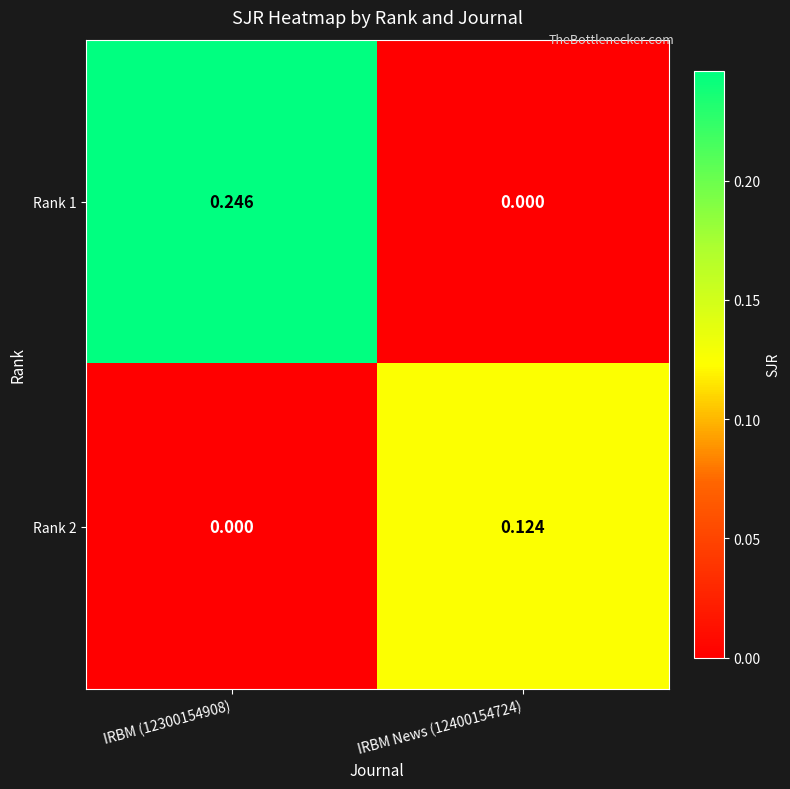

Between IRBM (12300154908) and IRBM News (12400154724), which series saw the biggest shift?

Rank 1